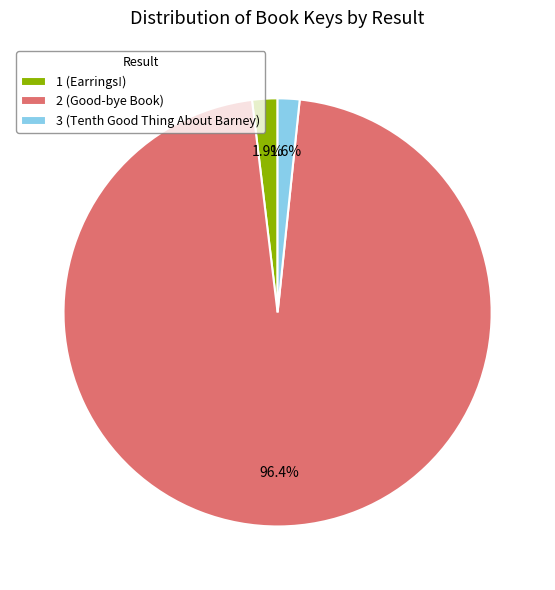

Is 3 (Tenth Good Thing About Barney) the majority of the pie?

No